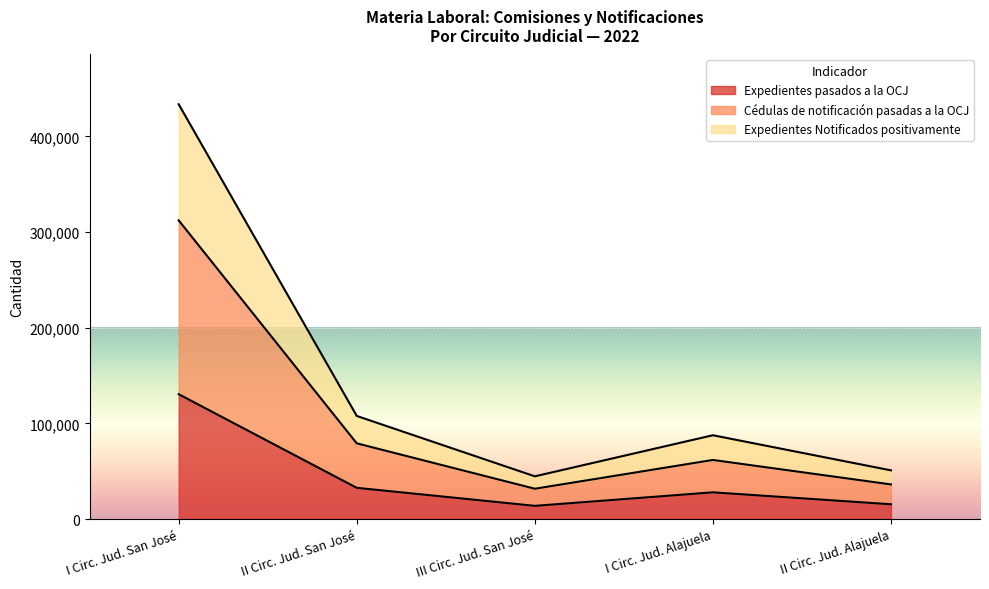

The value of Expedientes pasados a la OCJ at III Circ. Jud. San José is 13834. True or false?

True